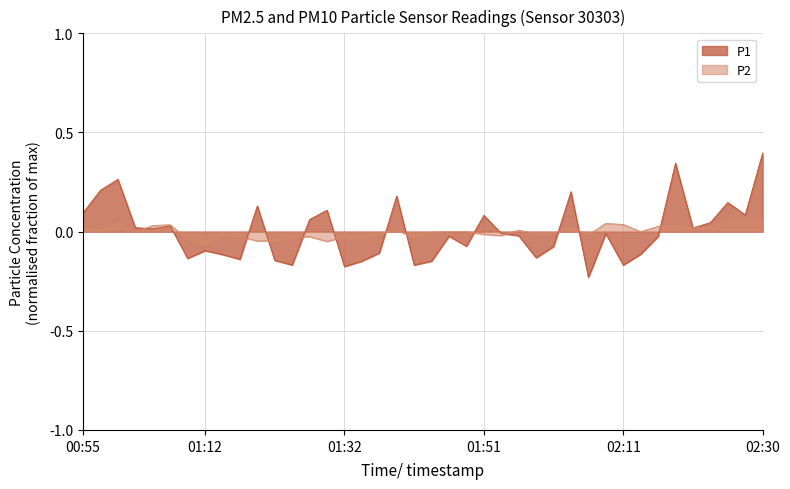

Which series changed the most between 01:12 and 02:30?

P1